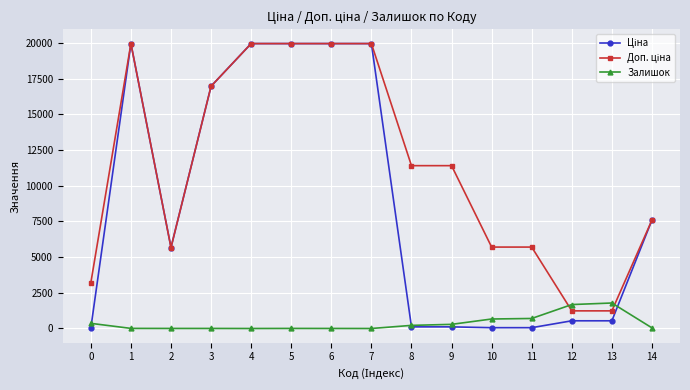

What is the greatest value displayed?

19964.2